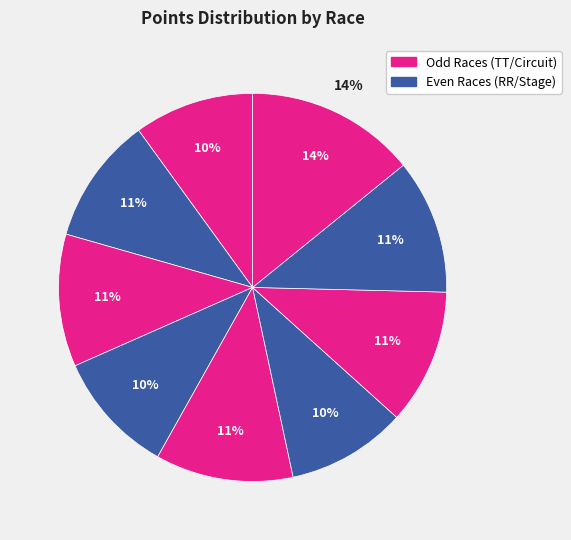

How much of the chart is everything except Tucson Bicycle Classic - Circuit Race?

88.8%